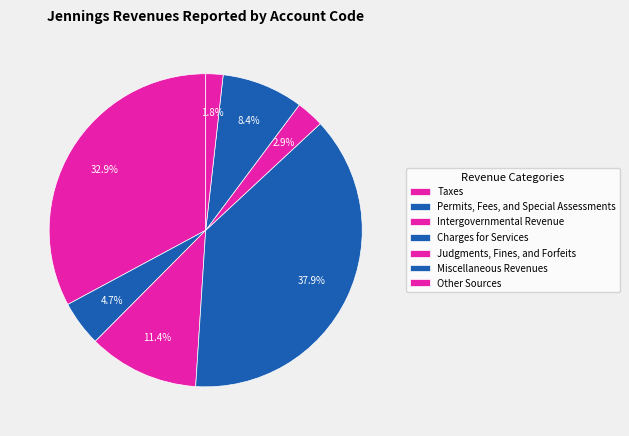

What portion of the pie excludes Intergovernmental Revenue?

88.6%